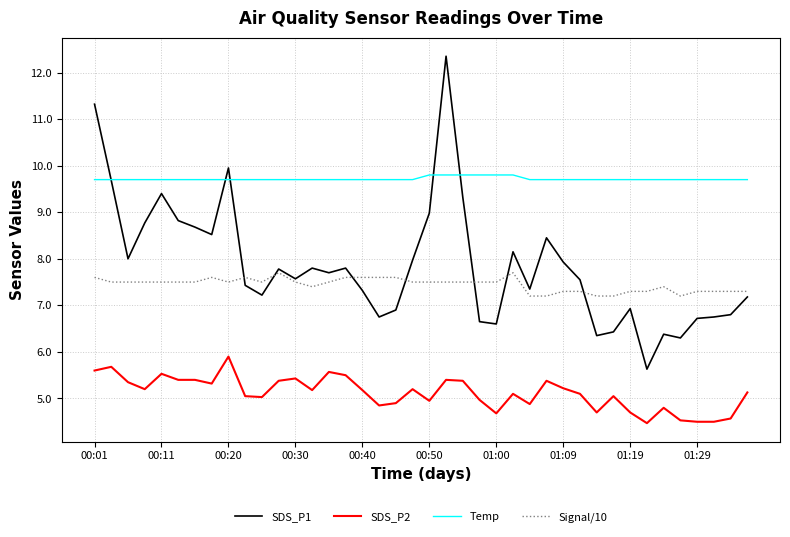

What is the lowest value of the SDS_P2 series?

4.5